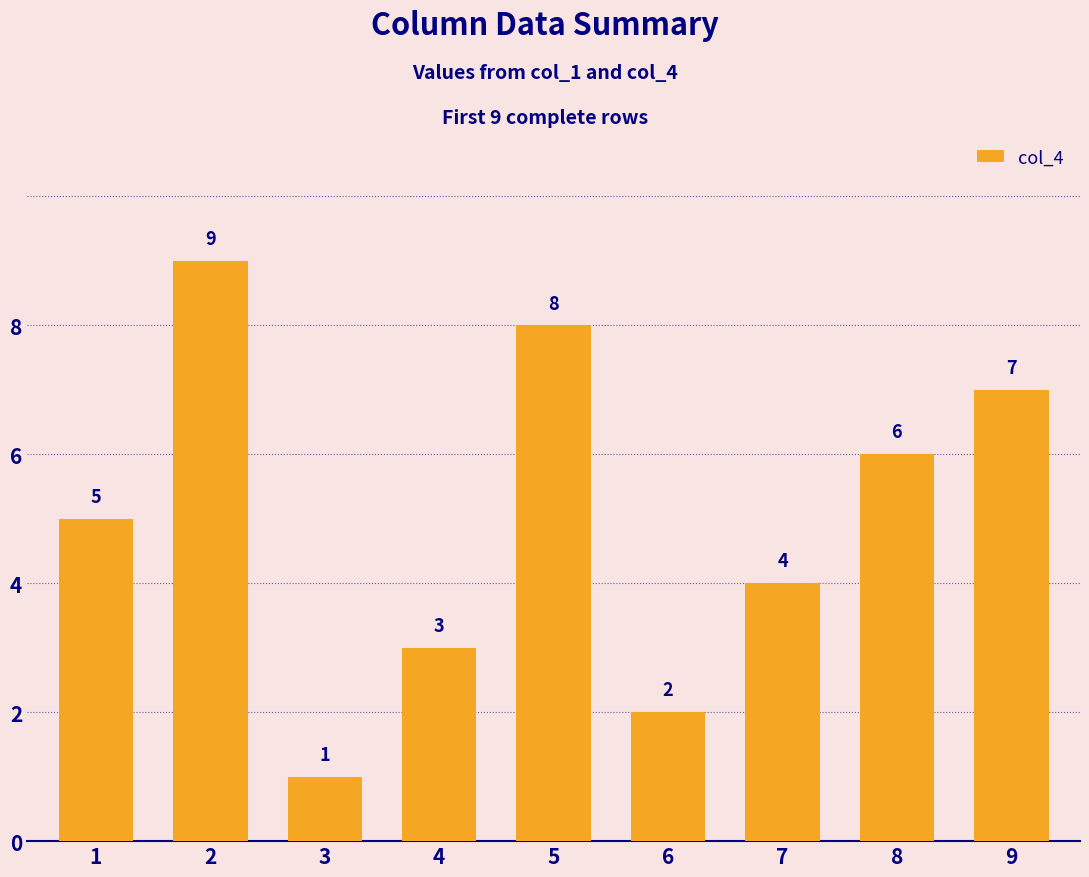

Rank the categories by value from highest to lowest.

2, 5, 9, 8, 1, 7, 4, 6, 3